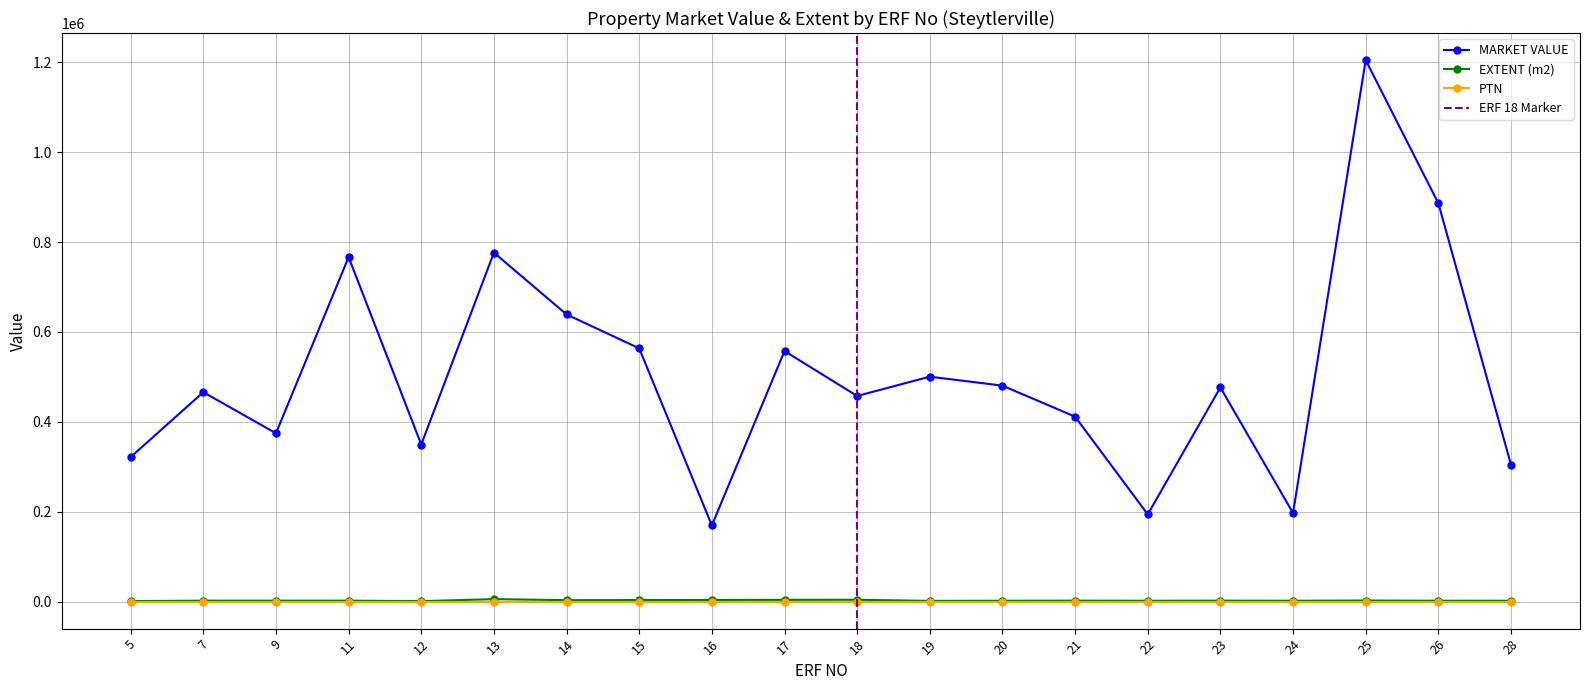

At which category does MARKET VALUE reach its first local peak?

7